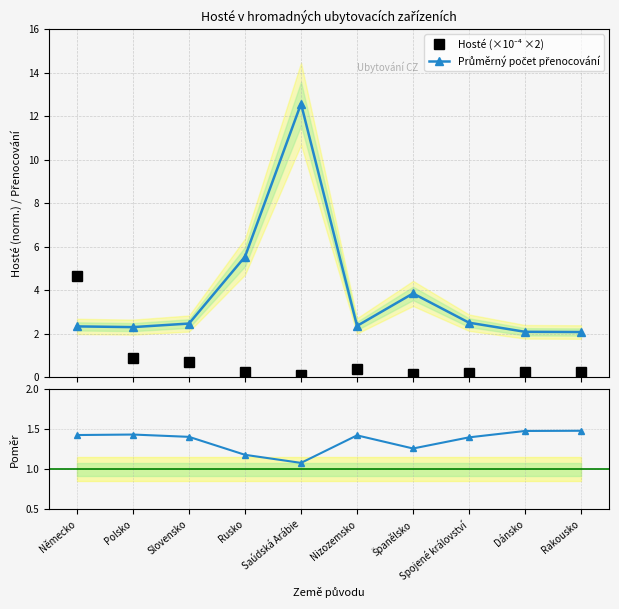

What is the lowest value of the Průměrná doba pobytu / Přenocování series?

1.1